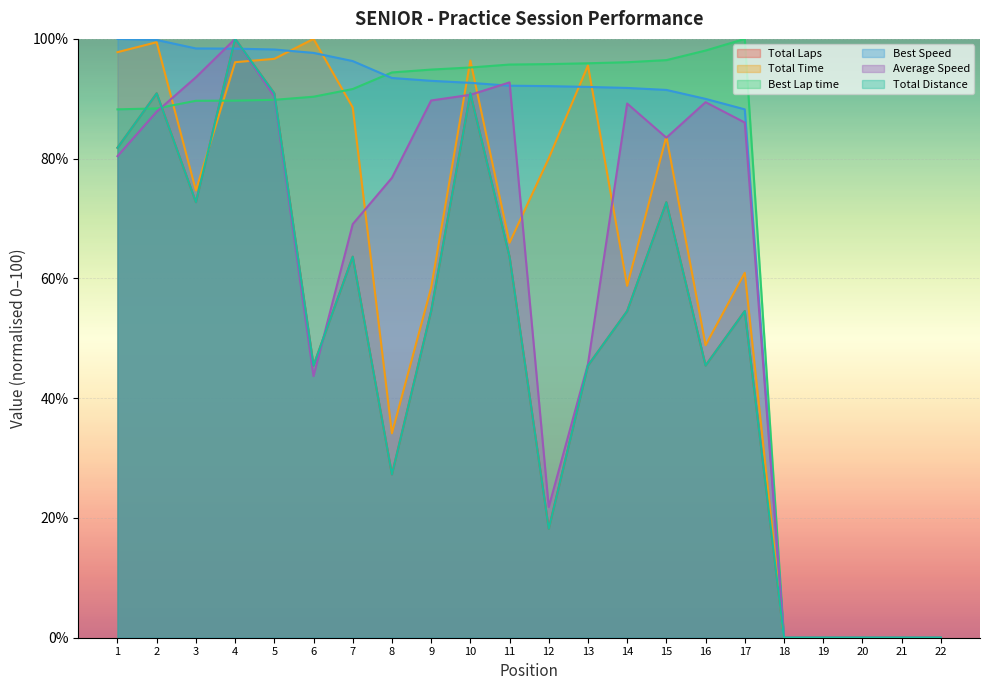

What is the sum of the Total Laps values at 3 and 11?

136.4